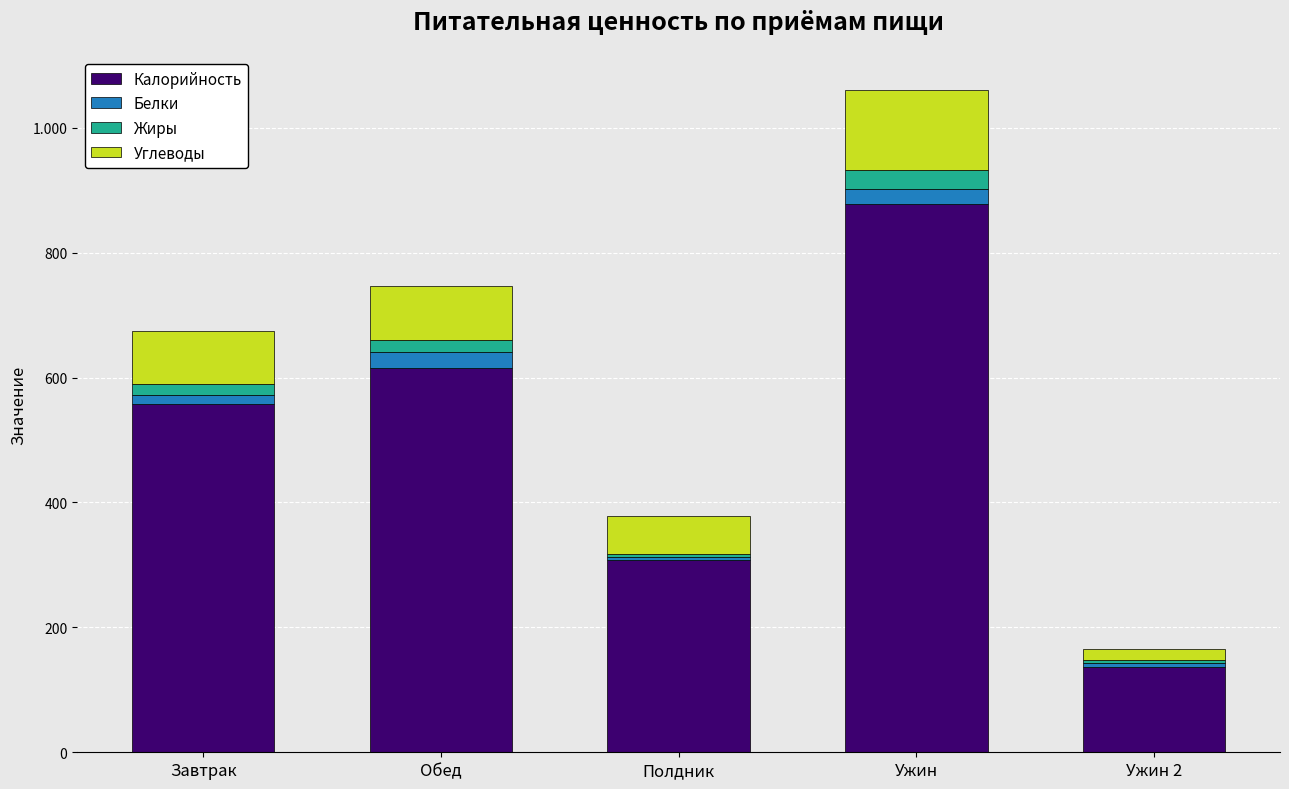

Are the bars horizontal?

No